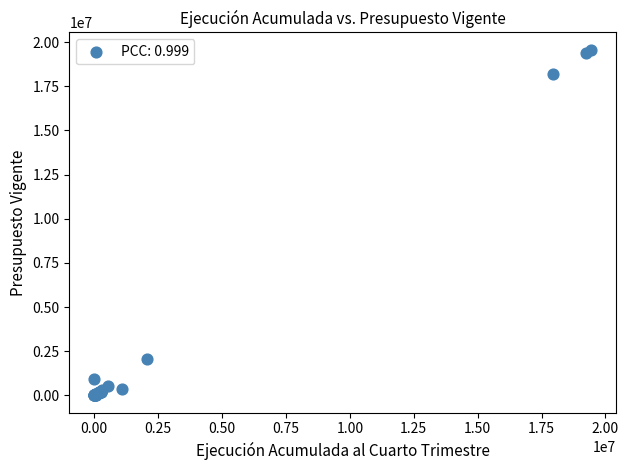

What Y value in the scatter plot is closest to 9785944?

2086052